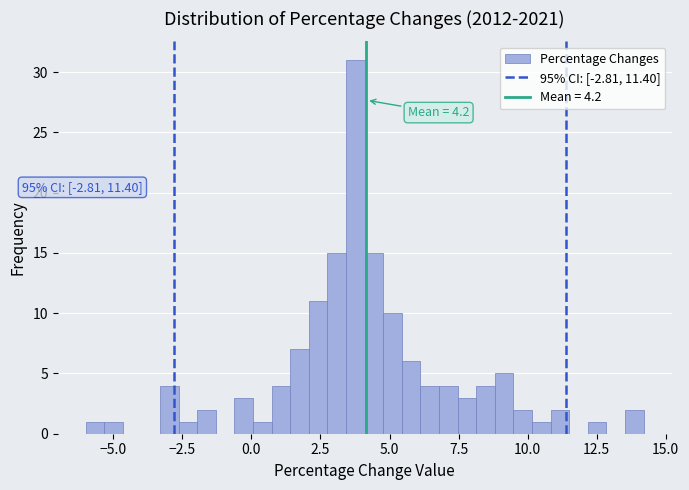

Around what value on the x-axis is the tallest bar? Give the approximate position of its centre, as read against the axis.

4.0